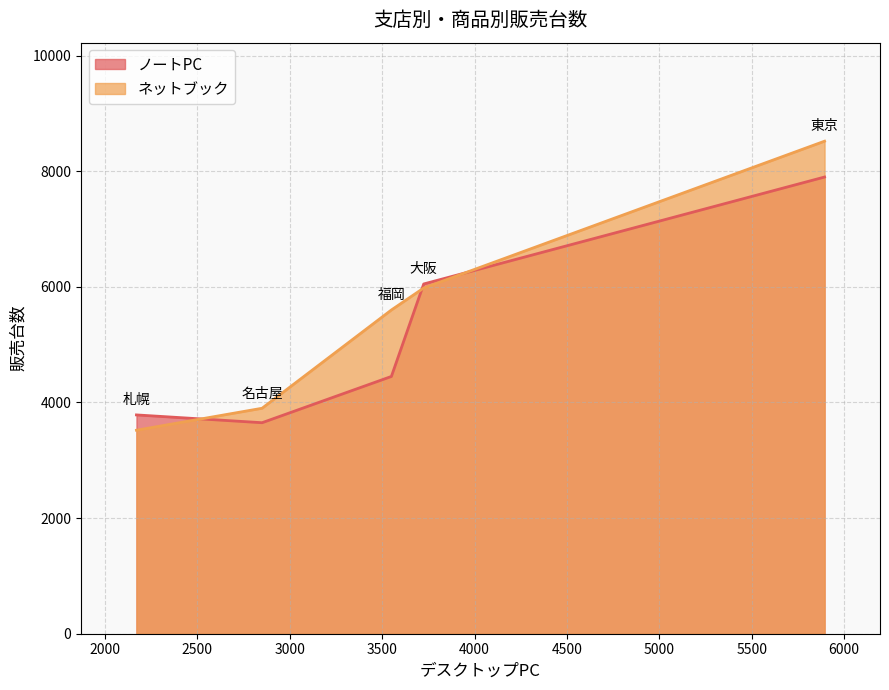

What is the total value across all series at 福岡?

10050